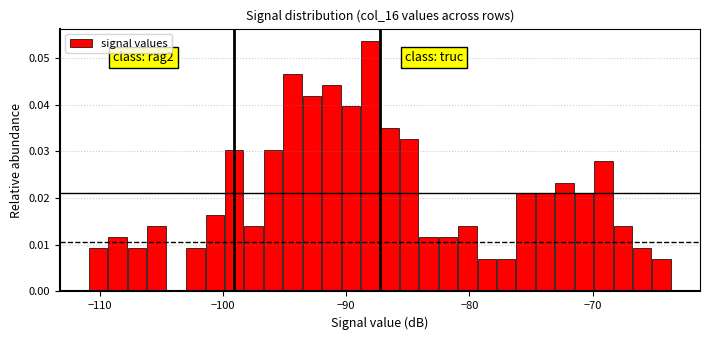

Read against the x-axis, roughly where is the centre of the tallest bar?

-88